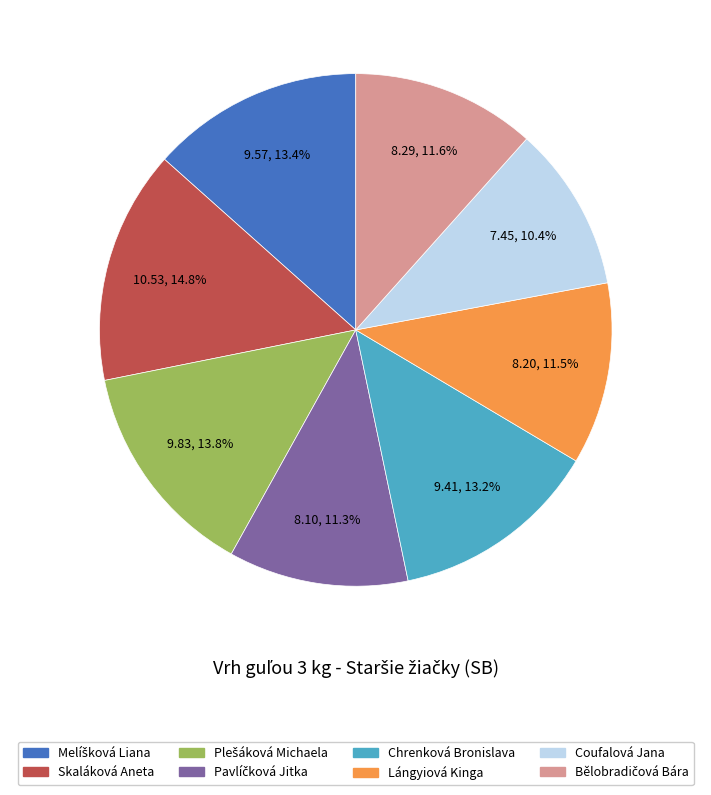

To the nearest percent, what percentage of the pie is Coufalová Jana?

10%